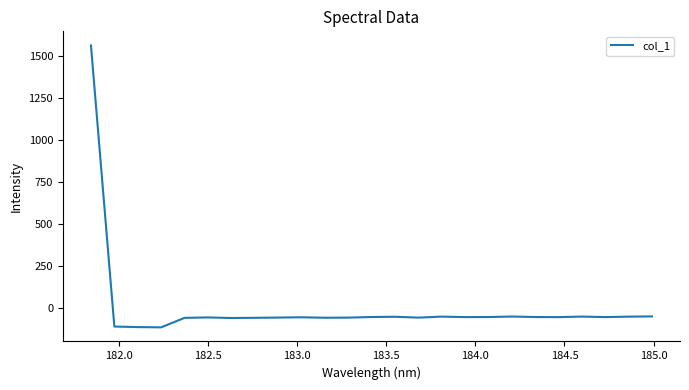

What is the maximum value shown in the chart?

1561.5